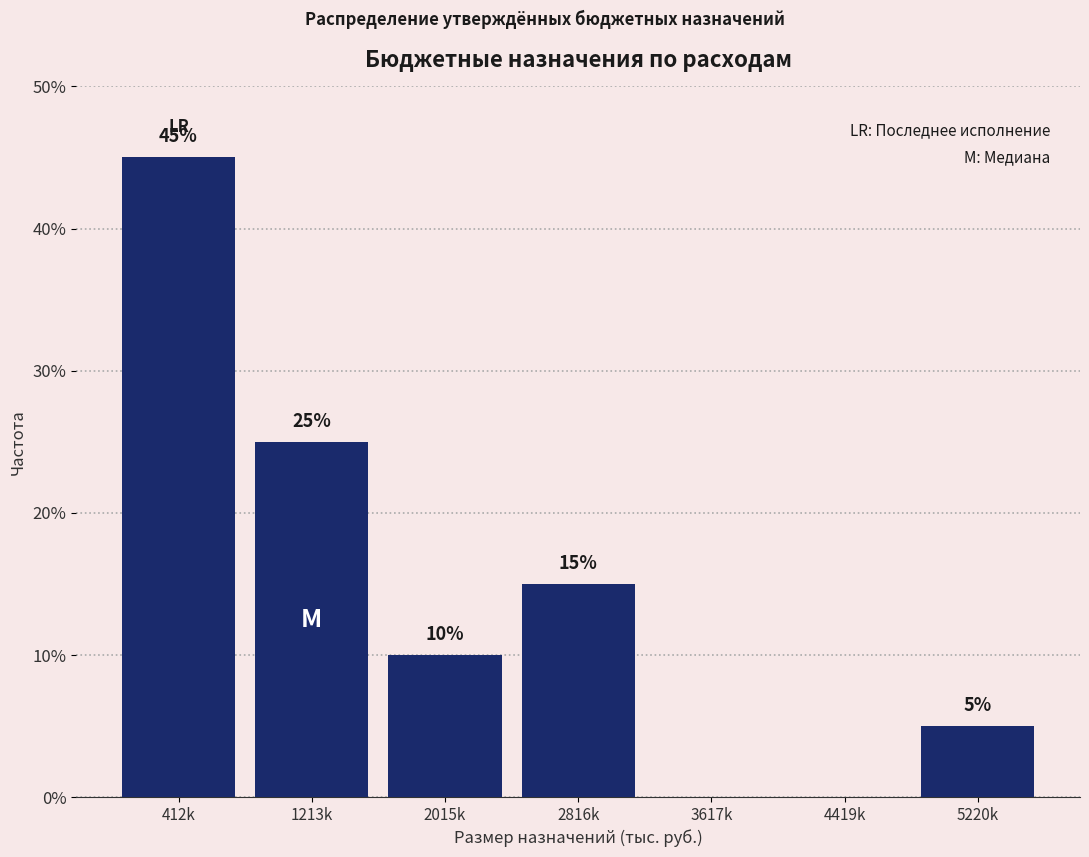

Reading left to right, extract all data points from this chart.

412k=45	1213k=25	2015k=10	2816k=15	3617k=0	4419k=0	5220k=5